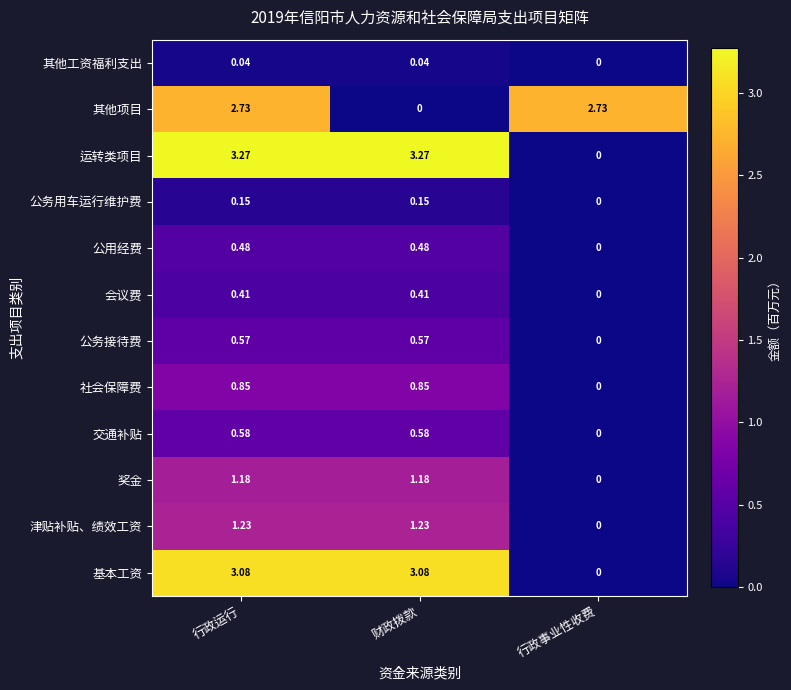

Which series has the largest total across all categories?

运转类项目